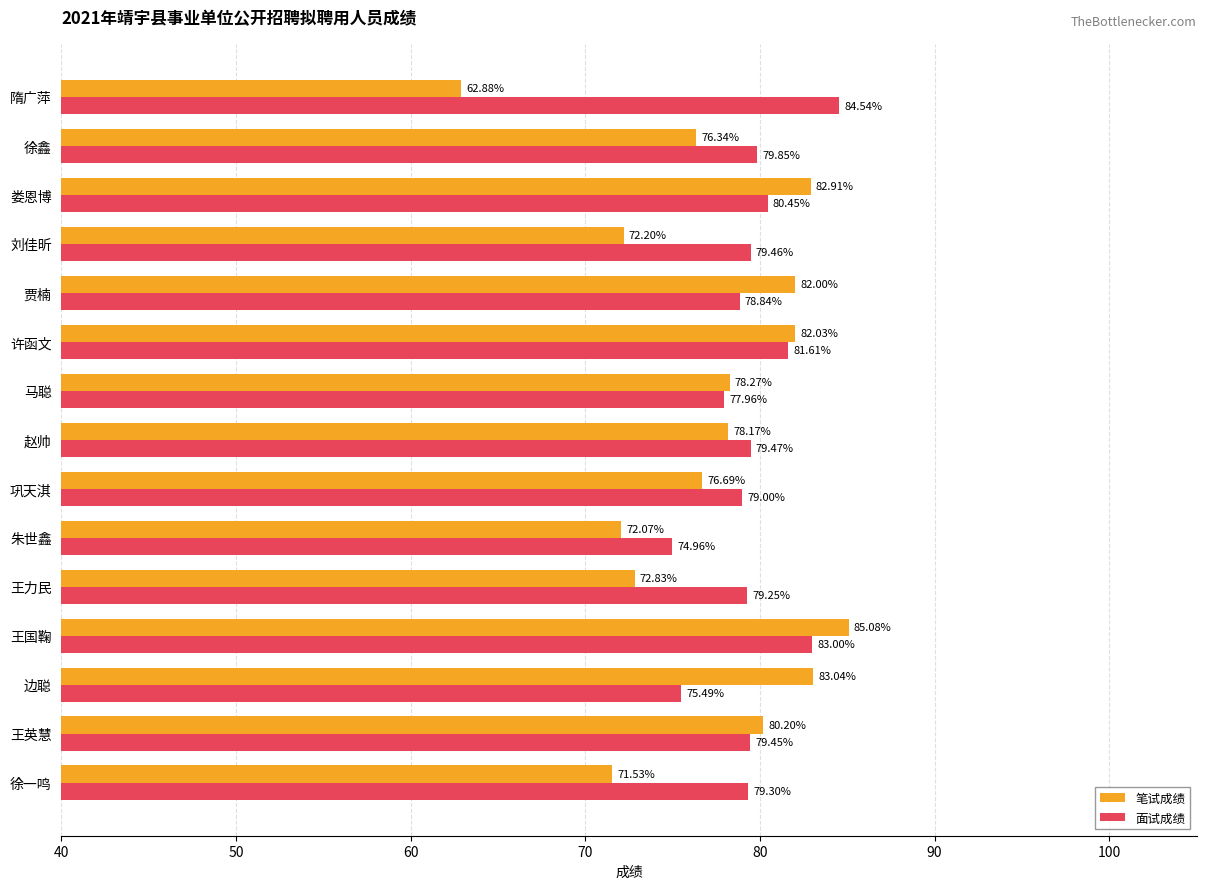

At how many categories does at least one series exceed 65?

15